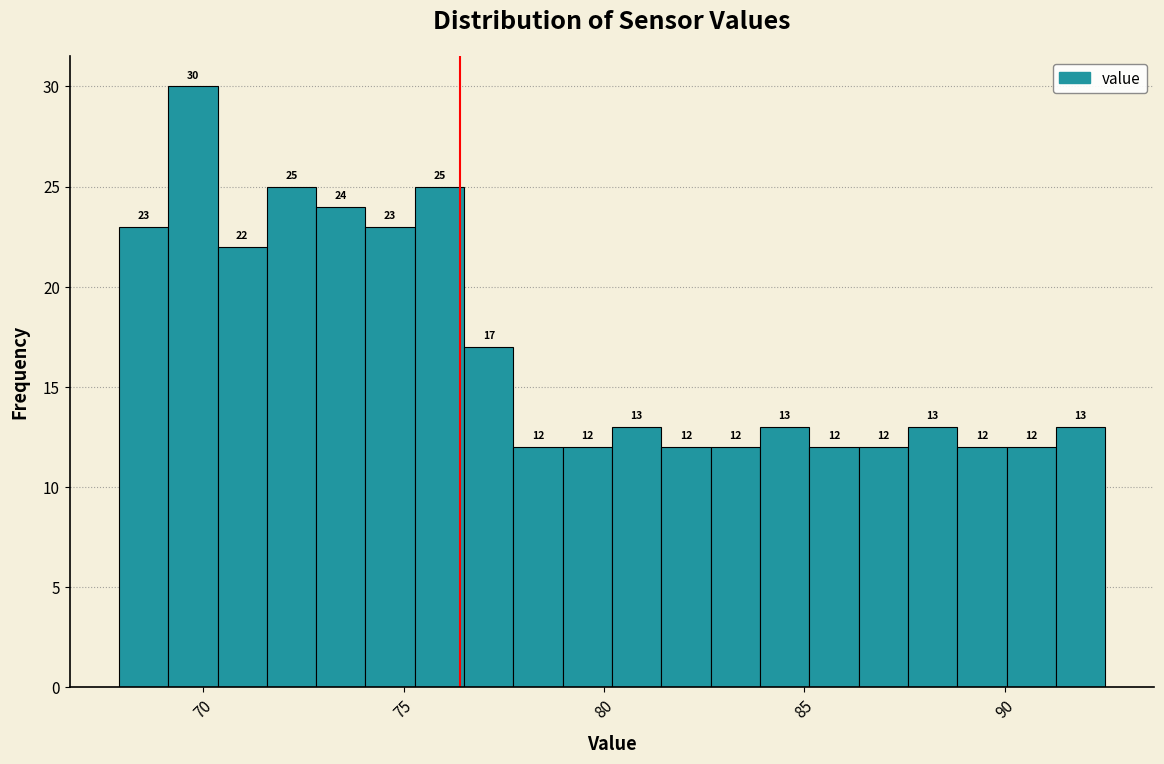

Around what value on the x-axis is the tallest bar? Give the approximate position of its centre, as read against the axis.

69.5